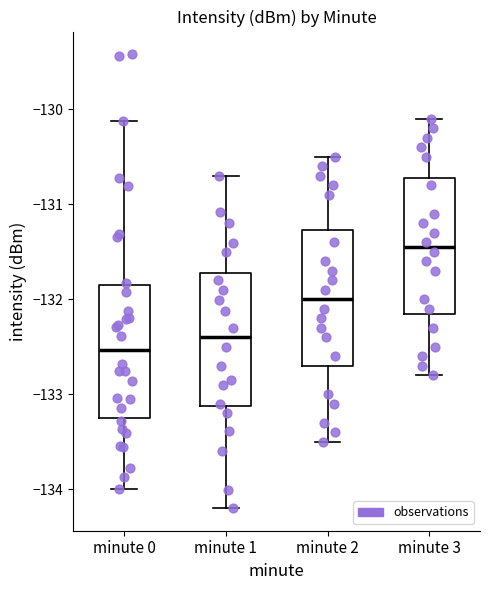

Reading left to right, read every box against the y-axis: the position of its median line, the range the box covers, and the ends of its whiskers. The values are not printed on the chart, so give them approximately, as read against the axis.

minute 0: median -132.5, box -133.2 to -131.9, whiskers -134.0 to -130.1
minute 1: median -132.4, box -133.1 to -131.7, whiskers -134.2 to -130.7
minute 2: median -132.0, box -132.7 to -131.3, whiskers -133.5 to -130.5
minute 3: median -131.4, box -132.1 to -130.7, whiskers -132.8 to -130.1